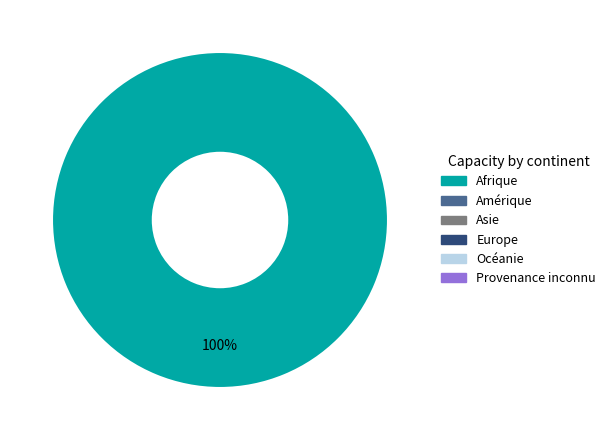

Is there any slice that represents more than half of the pie?

Yes